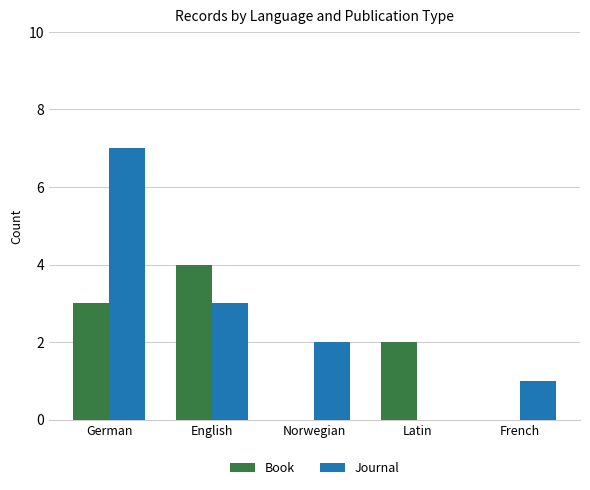

How many distinct data groups are displayed?

2